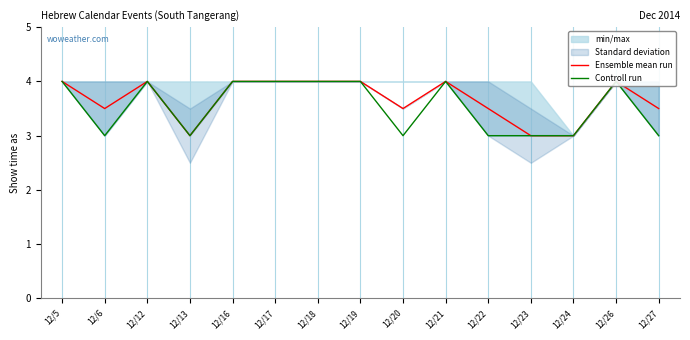

True or false: Controll run and Ensemble mean run cross at least once.

False